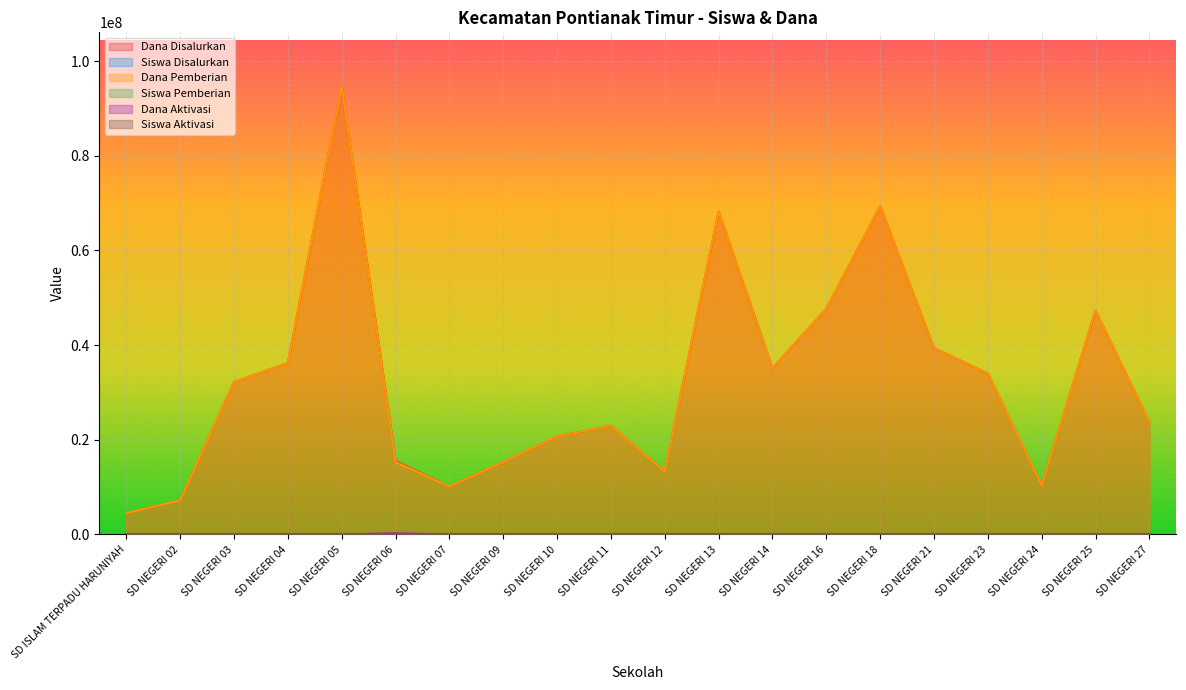

What is the total value across all series at SD NEGERI 13?

136350326